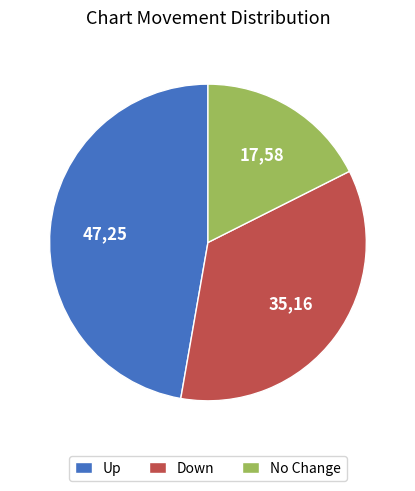

Is it true that No Change is 18% of the pie?

True